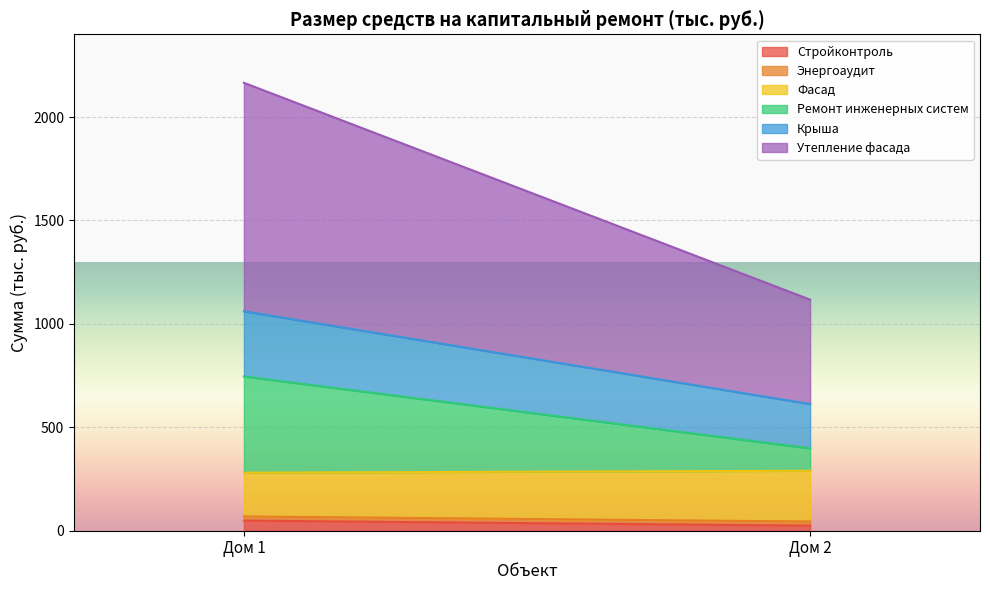

What is the highest value of the Стройконтроль series?

48.9